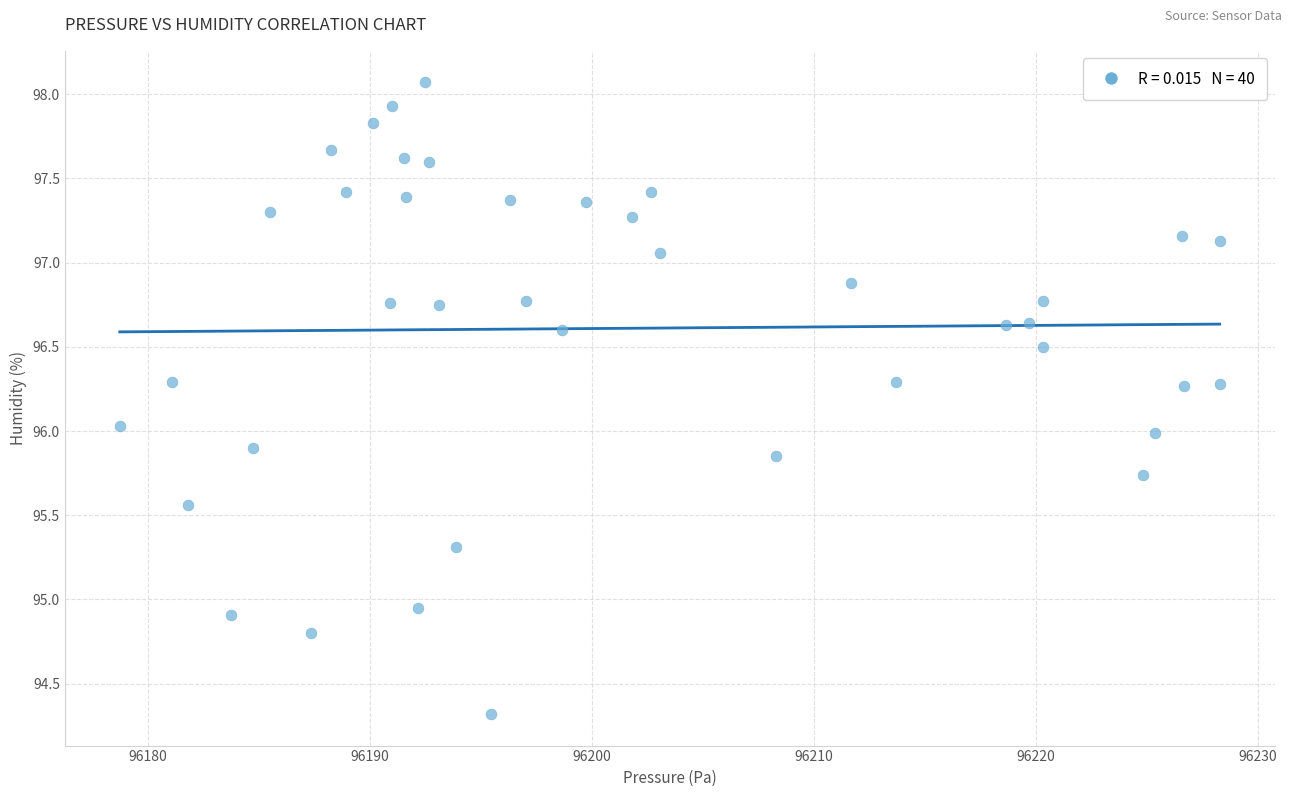

What is the range of X values (max minus min)?

49.5